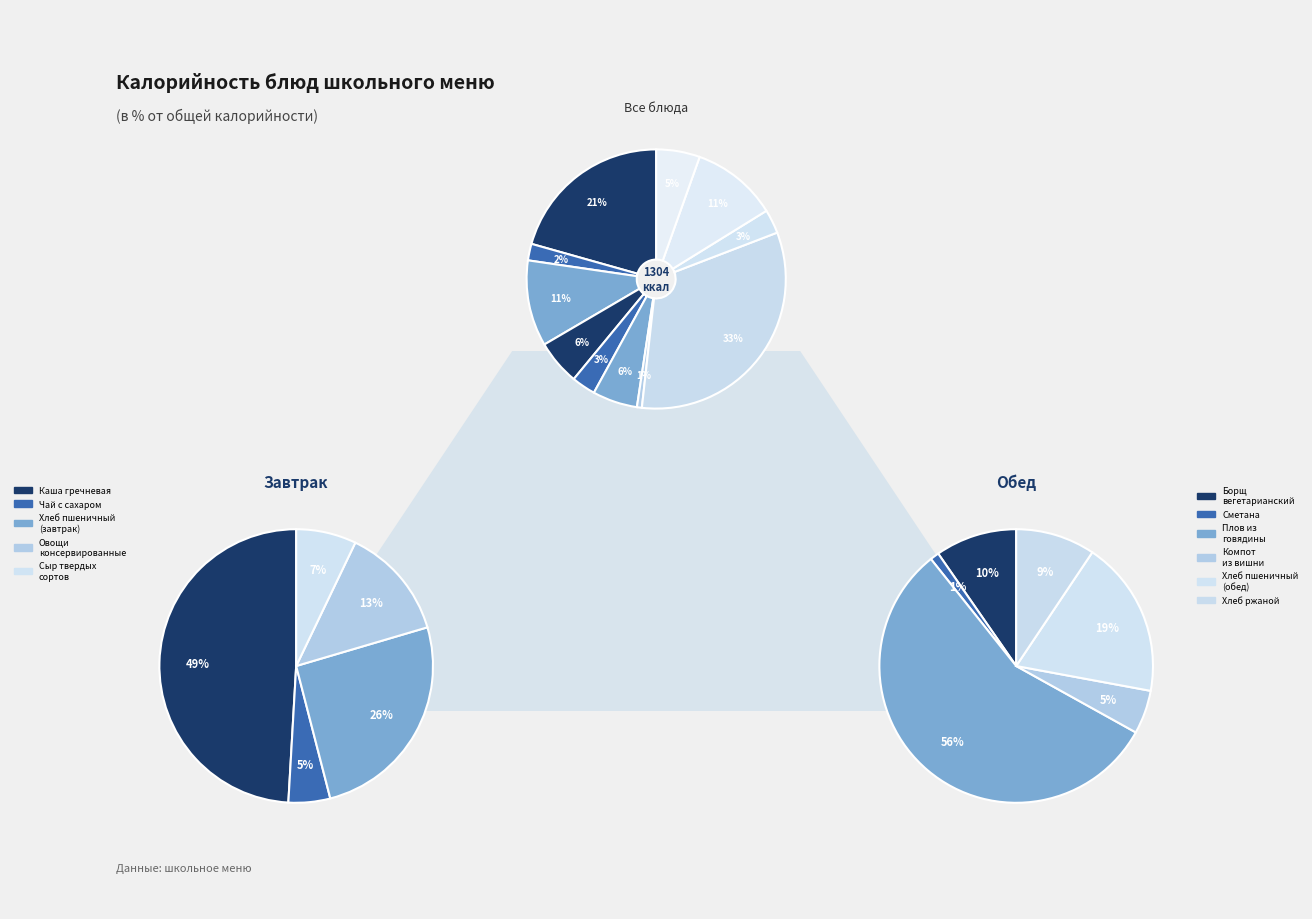

Is it true that Хлеб пшеничный (обед) is 2% of the pie?

False